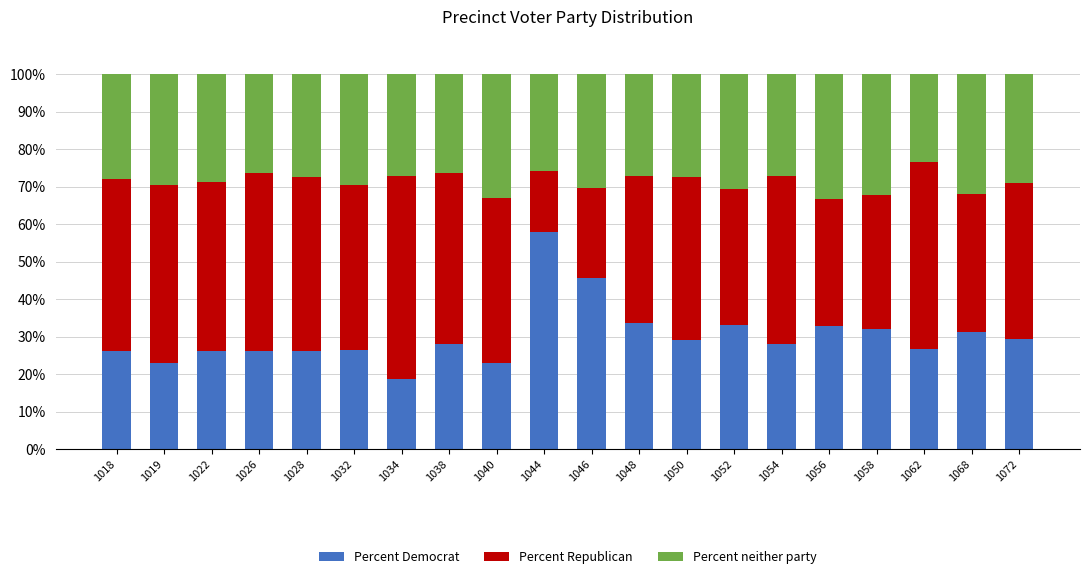

The value of Percent Democrat at 1038 is 45.7. True or false?

False